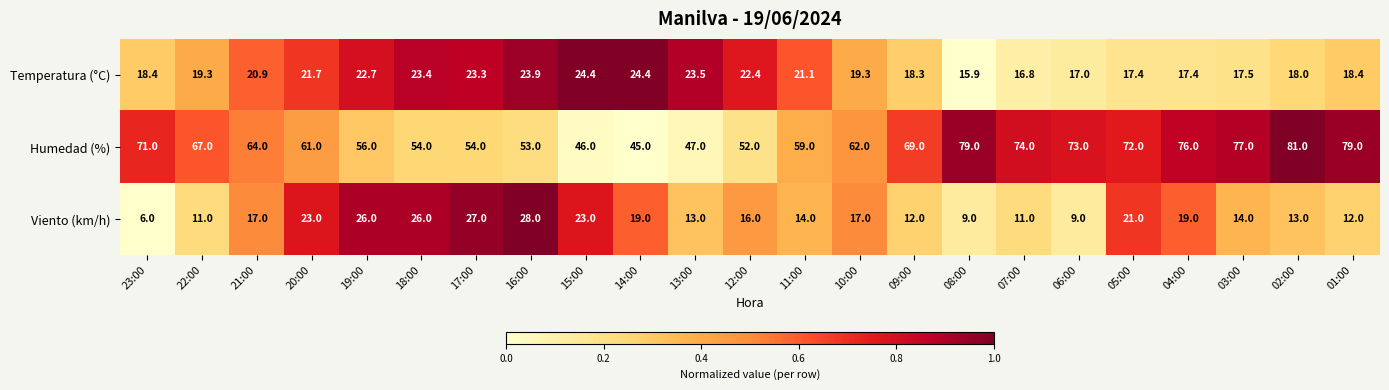

Which series has the widest spread of values?

Humedad (%)